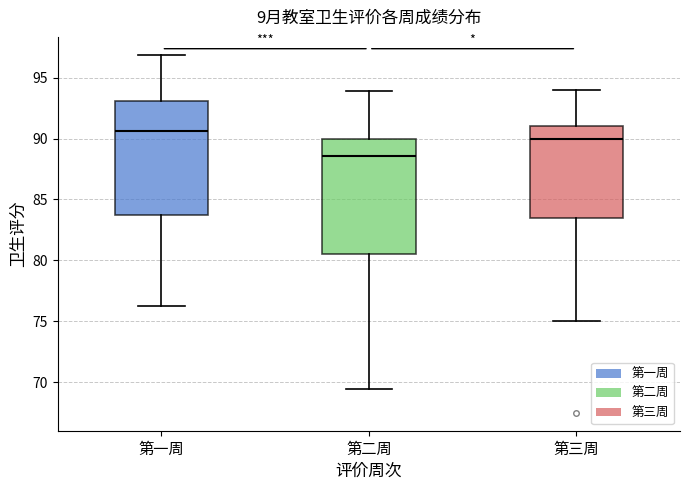

Where is the upper edge of the box for 第二周 on the y-axis? The values are not printed on the chart, so give them approximately, as read against the axis.

90.0